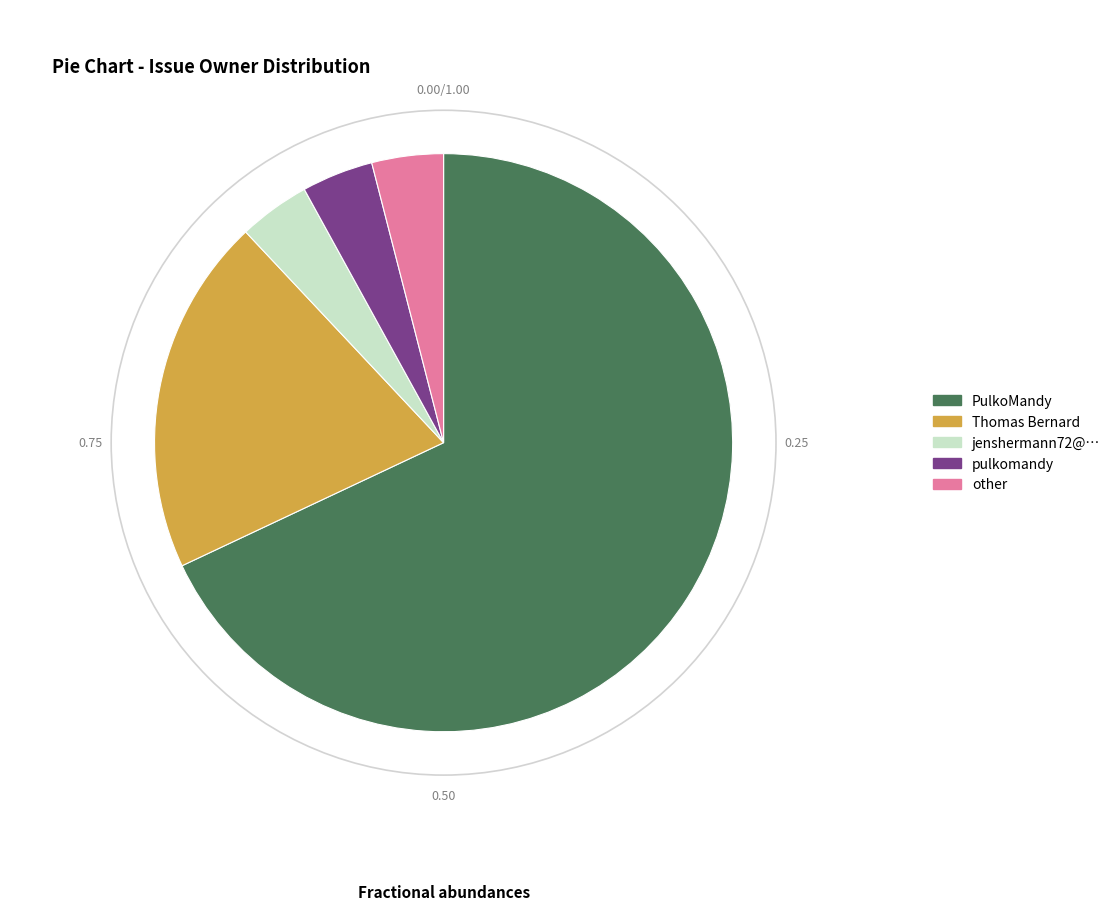

Do other and Thomas Bernard together represent more than half of the pie?

No